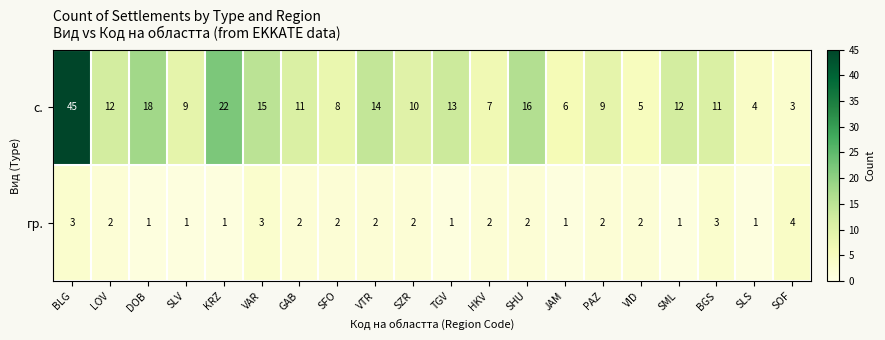

What is the total value across all series at PAZ?

11